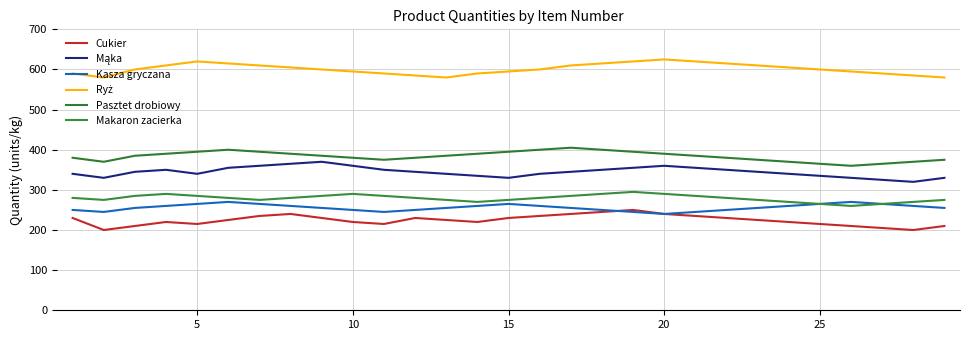

True or false: Makaron zacierka has more than 0 interior local peaks.

True